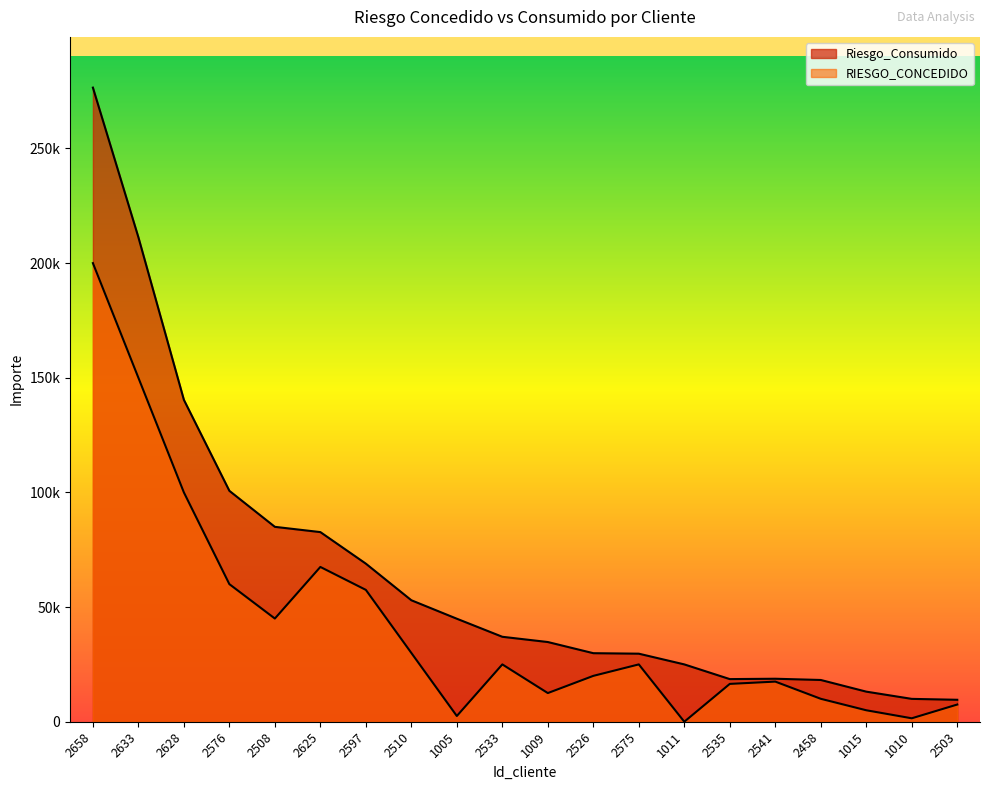

What value does the RIESGO_CONCEDIDO series have at 2575?

25000.0